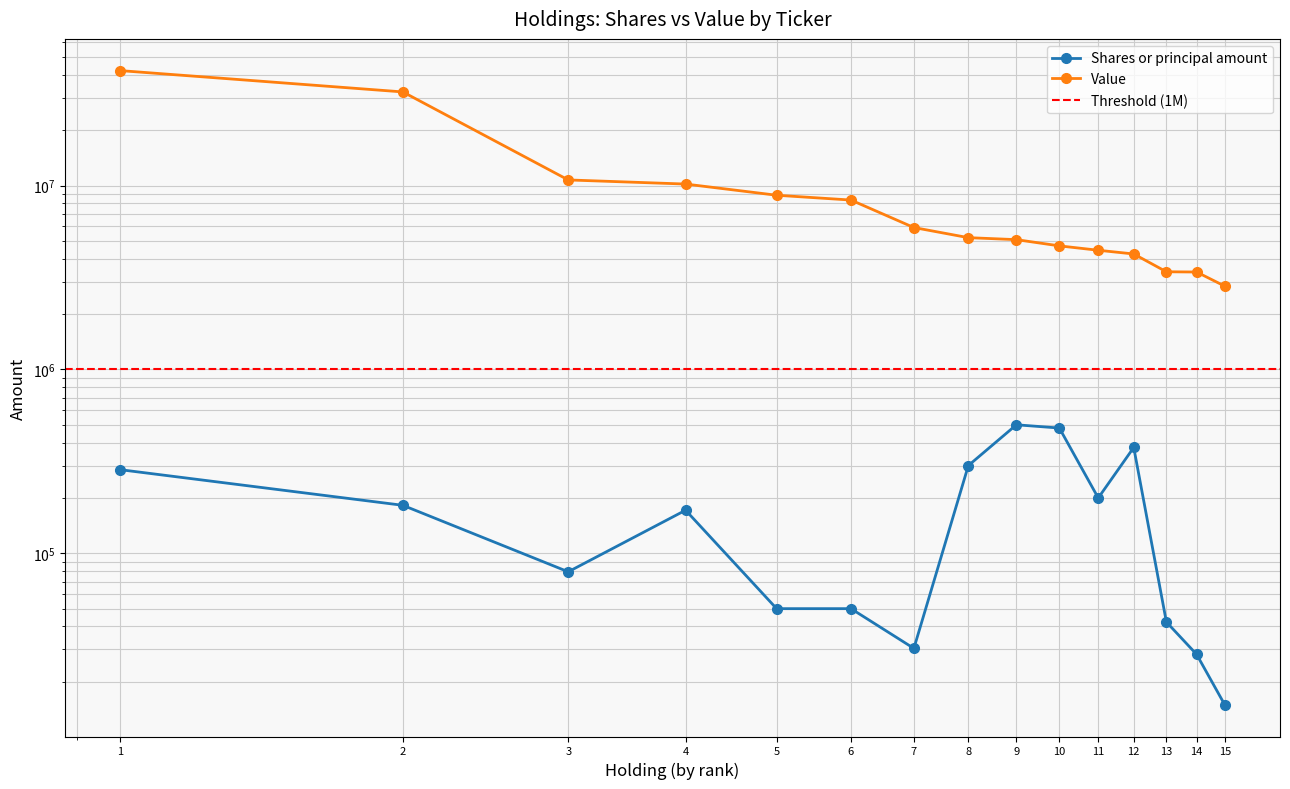

Does the chart have visible grid lines?

Yes